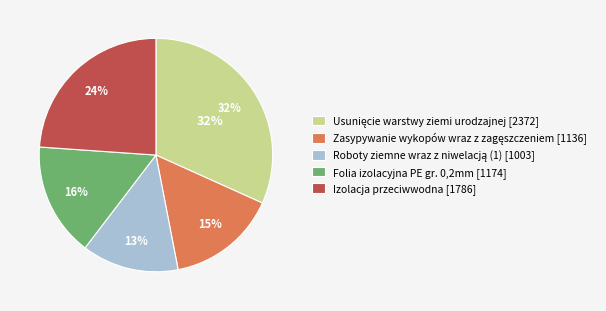

Which has a higher value, Usunięcie warstwy ziemi urodzajnej or Roboty ziemne wraz z niwelacją (1)?

Usunięcie warstwy ziemi urodzajnej